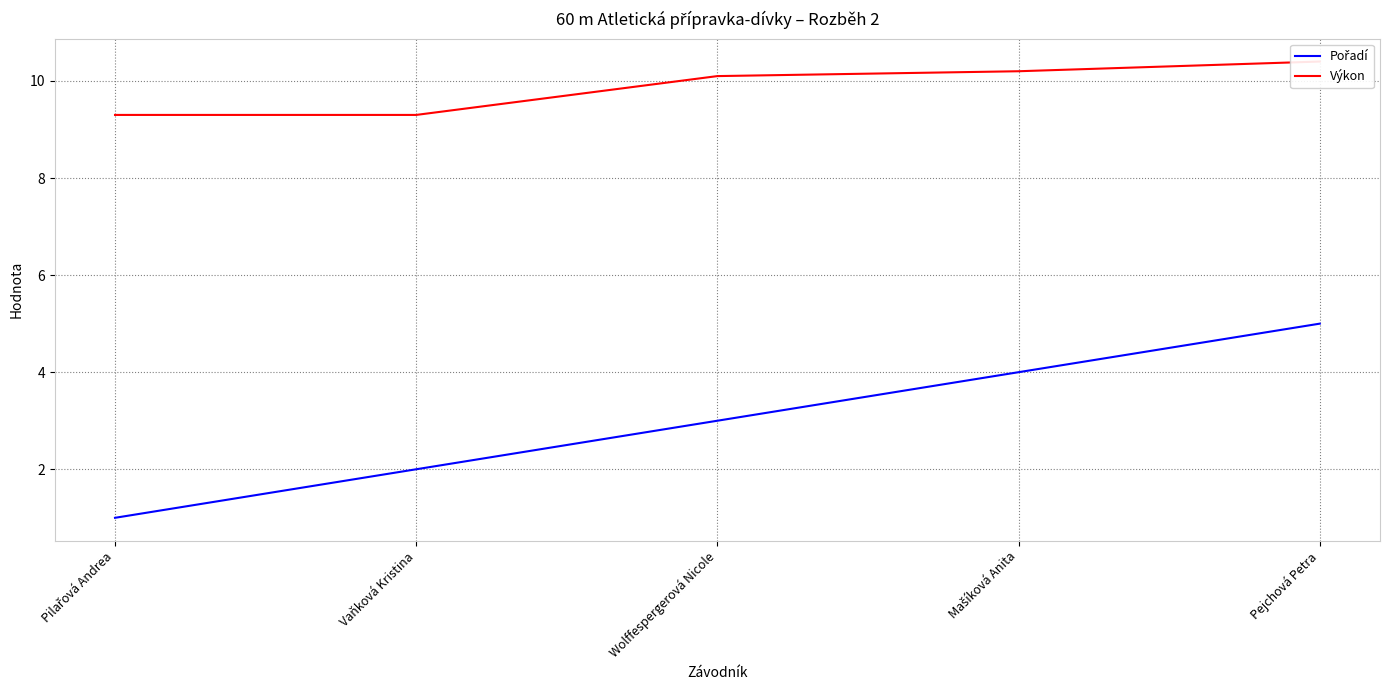

What is the difference between the Výkon values at Mašíková Anita and Pilařová Andrea?

0.9